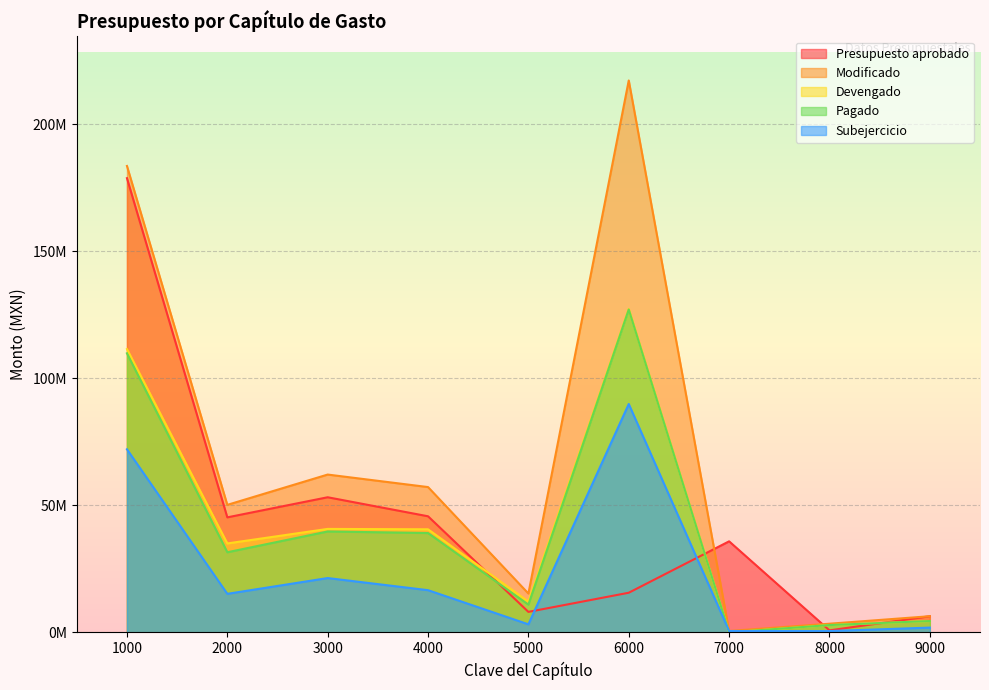

True or false: Pagado has more than 1 points higher than both neighbors.

True